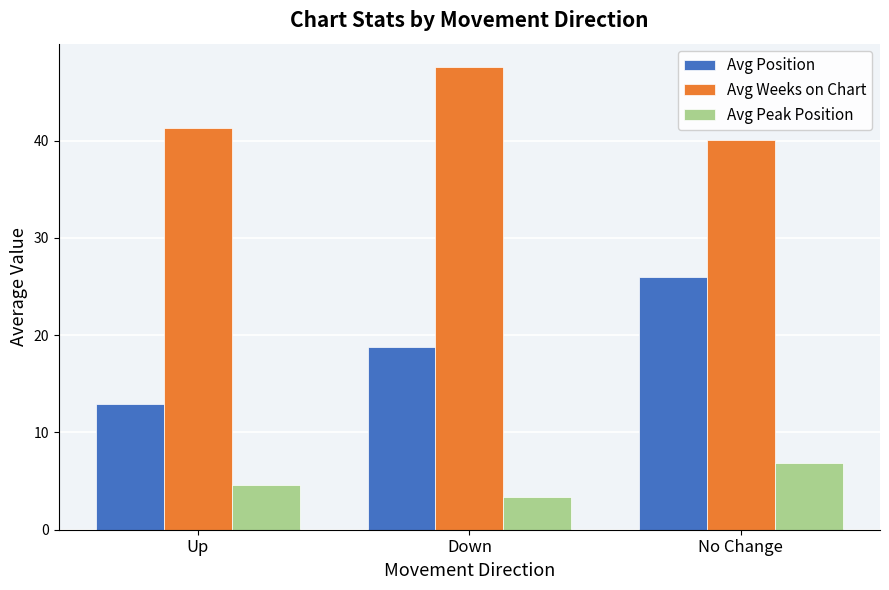

Which series changed the most between Up and No Change?

Avg Position